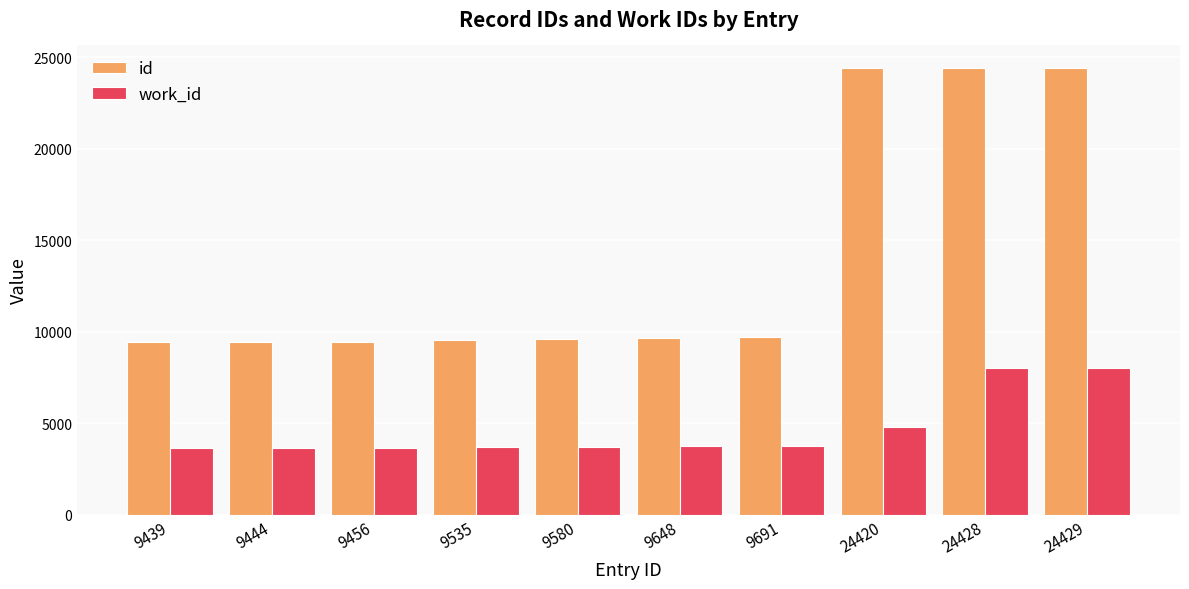

Which series has the largest total across all categories?

id